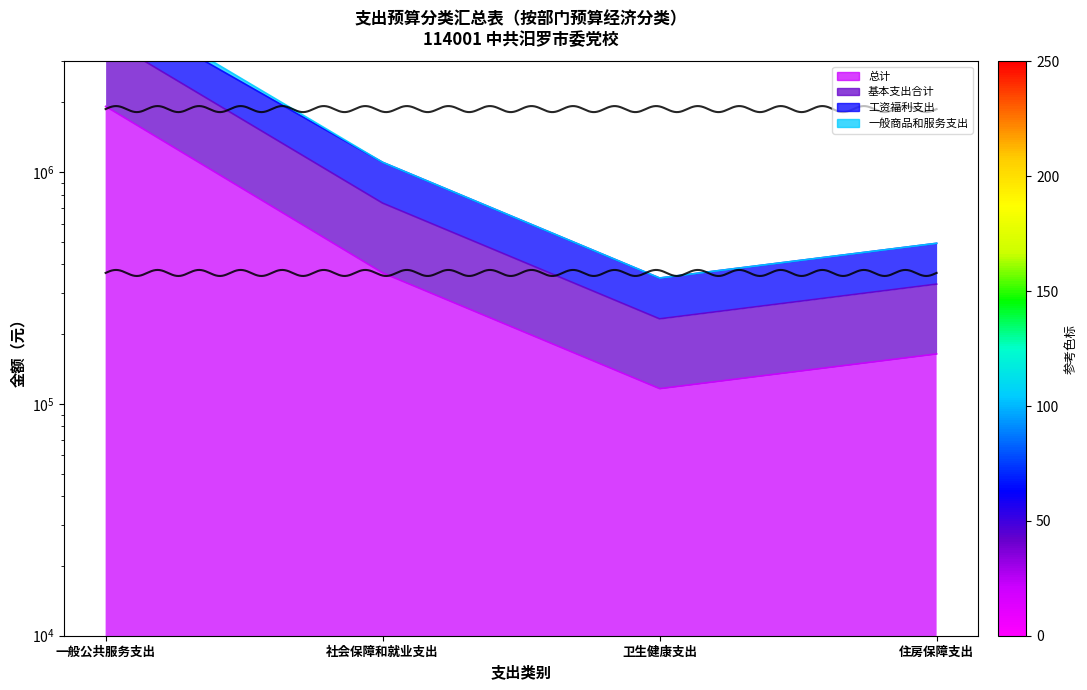

What is the sum of the 工资福利支出 values at 卫生健康支出 and 社会保障和就业支出?

1450970.3